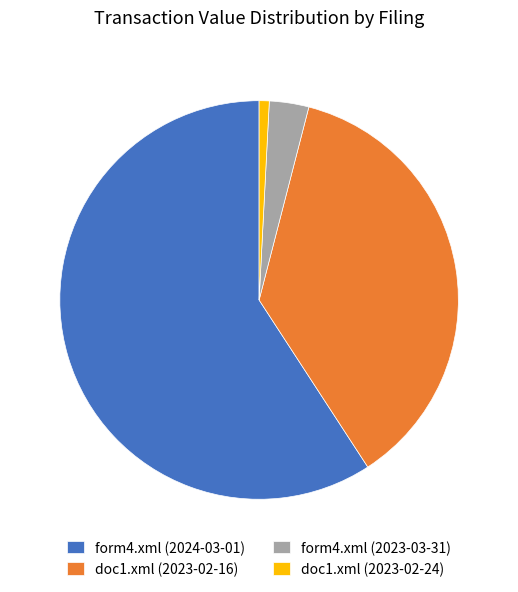

Rank the categories by value from lowest to highest.

doc1.xml (2023-02-24), form4.xml (2023-03-31), doc1.xml (2023-02-16), form4.xml (2024-03-01)